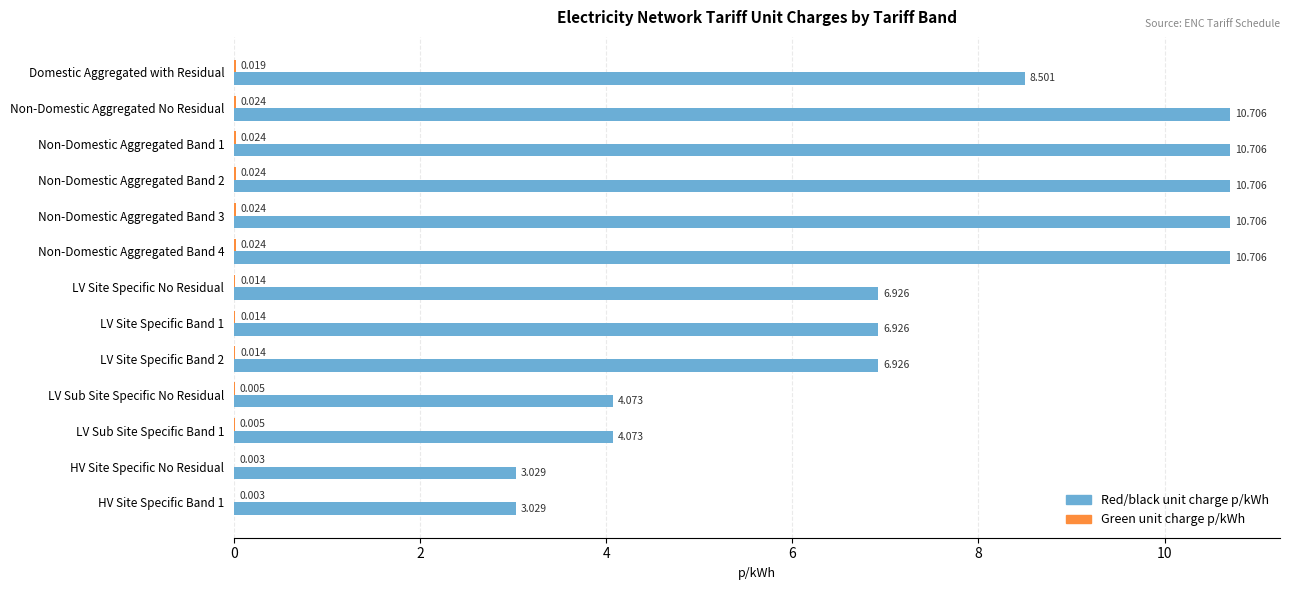

Which series has the widest spread of values?

Red/black unit charge p/kWh